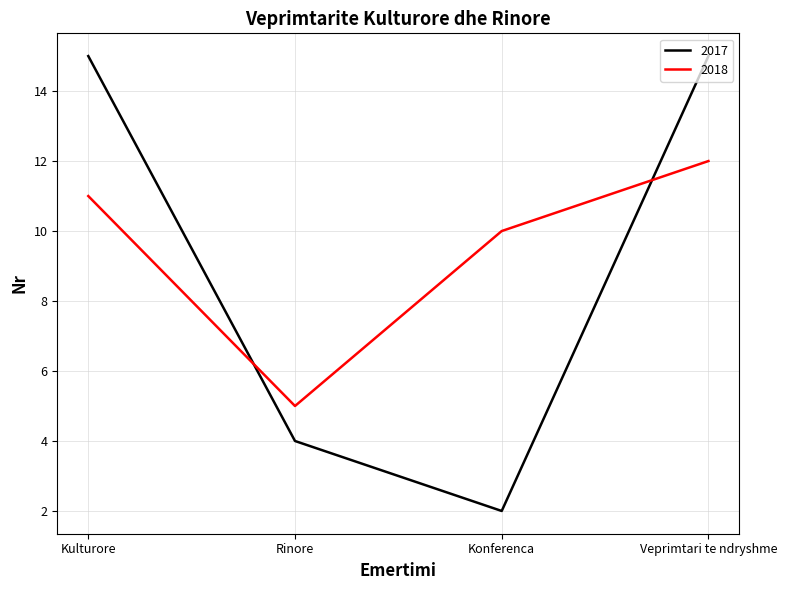

What position from the left is Veprimtari te ndryshme?

4